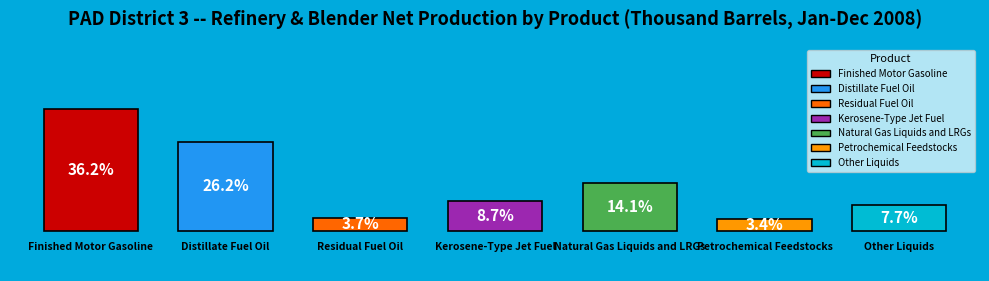

Is it true that Other Liquids is 8% of the pie?

True